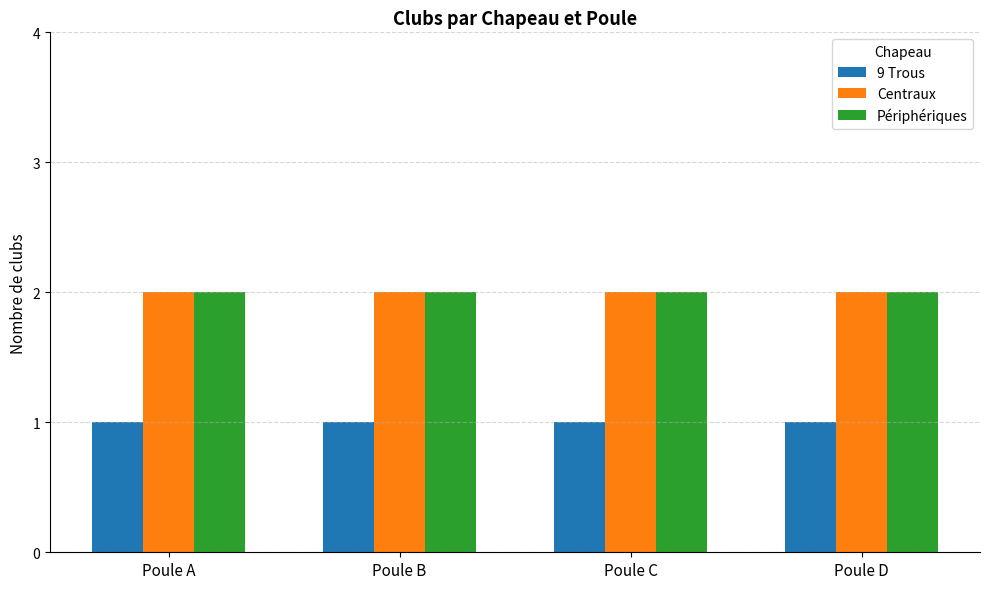

What are all the series names shown in the legend?

9 Trous, Centraux, Périphériques